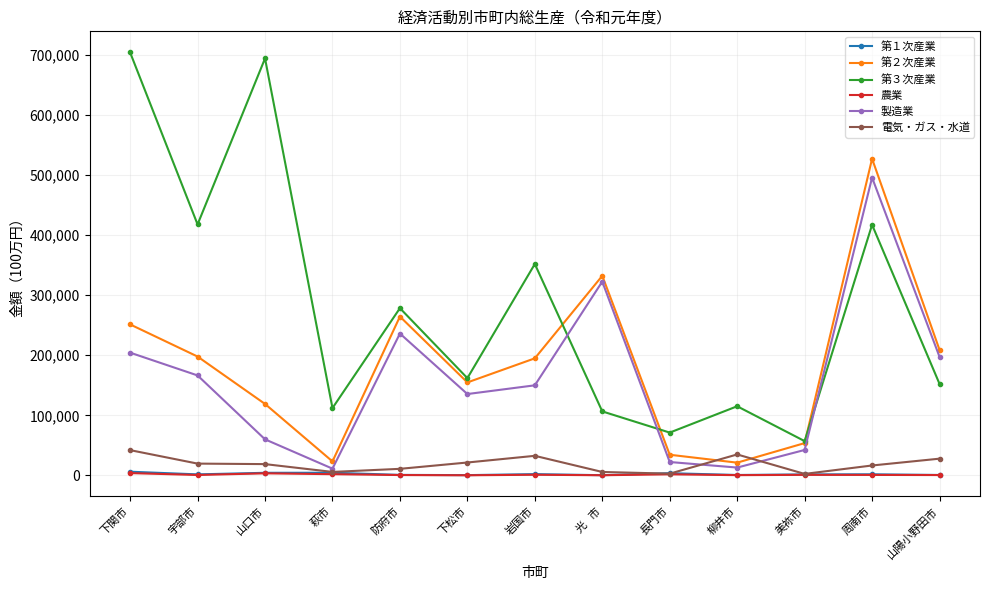

How many series are shown in this chart?

6